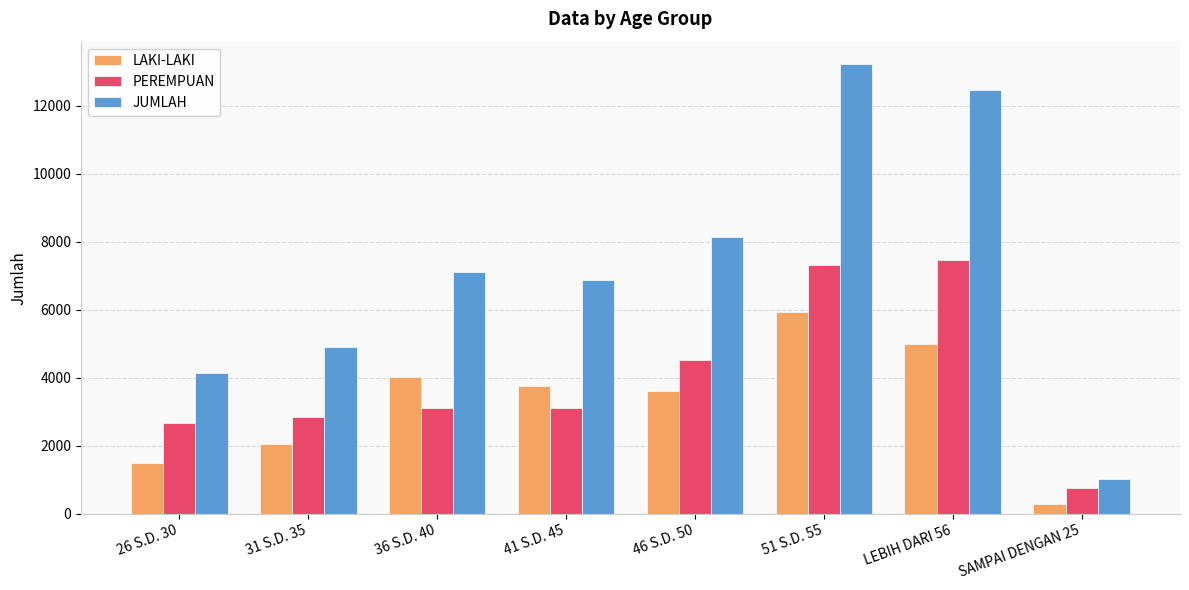

Is the value of LAKI-LAKI at 51 S.D. 55 greater than the value of JUMLAH at 36 S.D. 40?

No